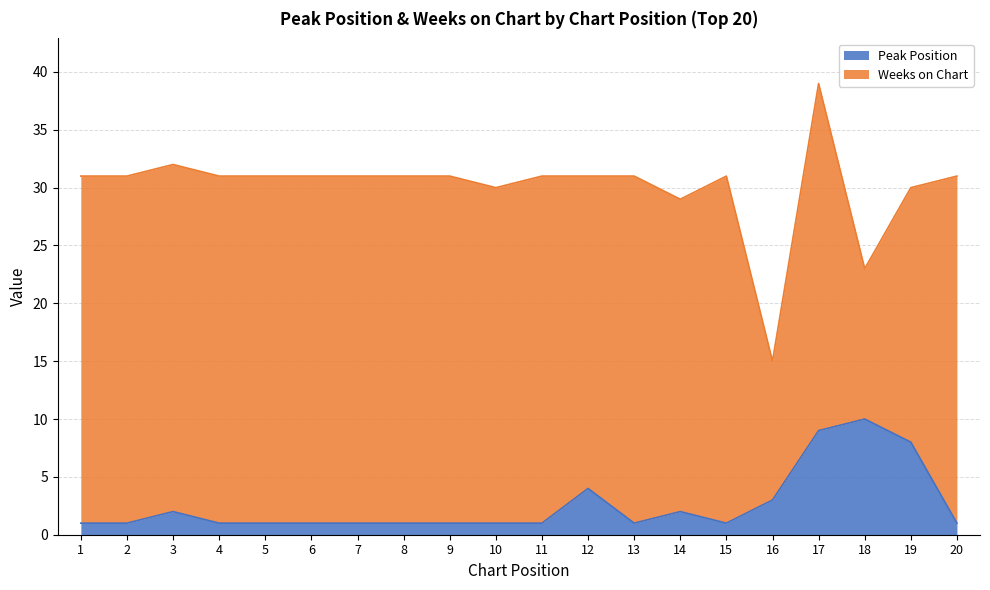

Count the values in the range 1 to 3.

16